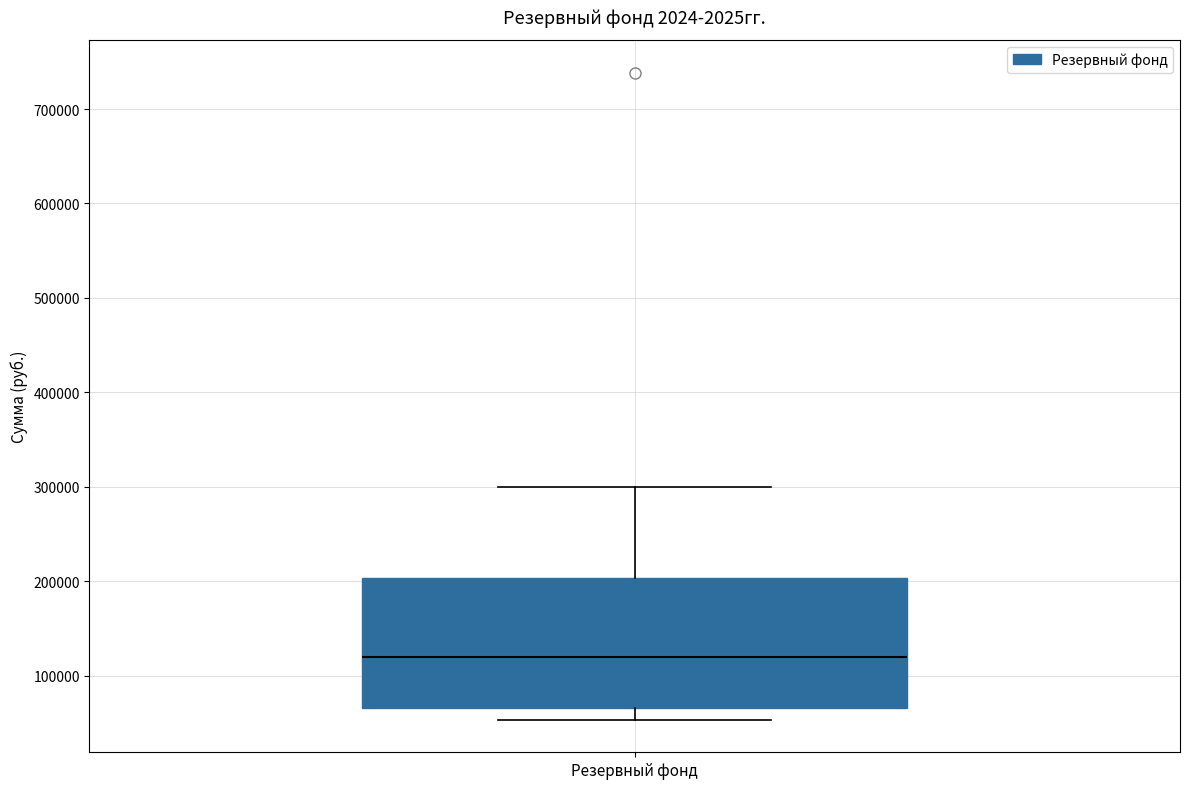

Read this box plot against the y-axis: the position of the median line, the range covered by the box, and the ends of both whiskers. The values are not printed on the chart, so give them approximately, as read against the axis.

median 120000, box 70000 to 200000, whiskers 50000 to 300000